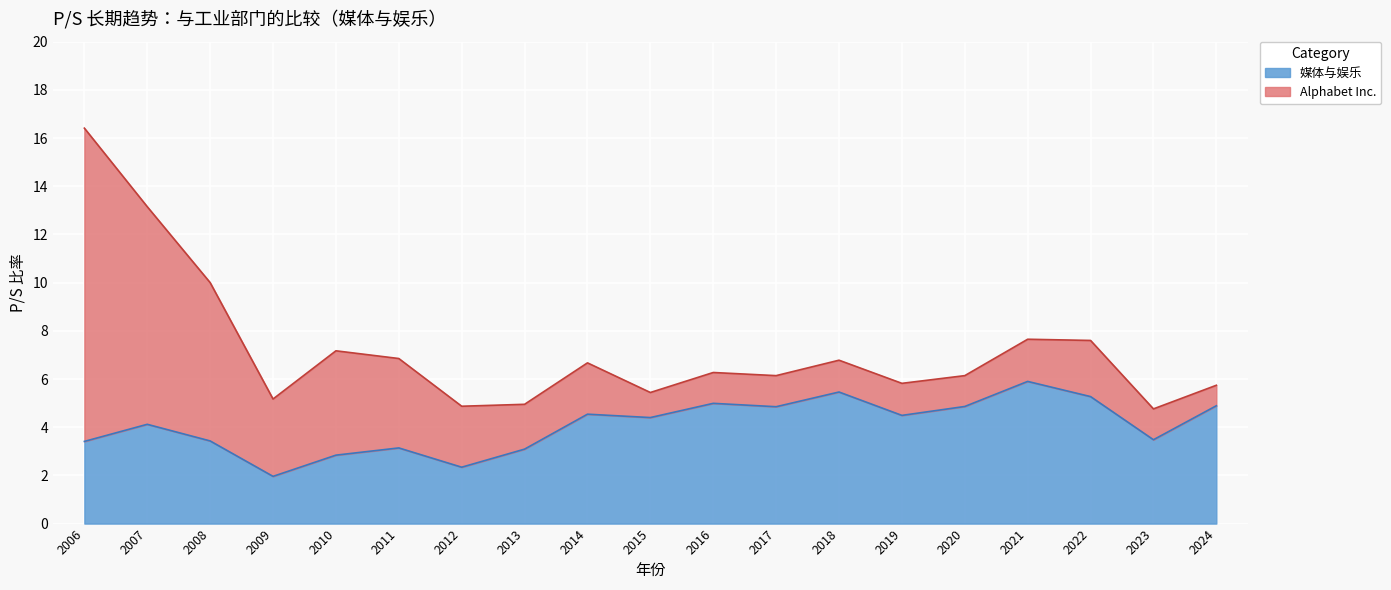

True or false: 媒体与娱乐 has more than 2 points higher than both neighbors.

True